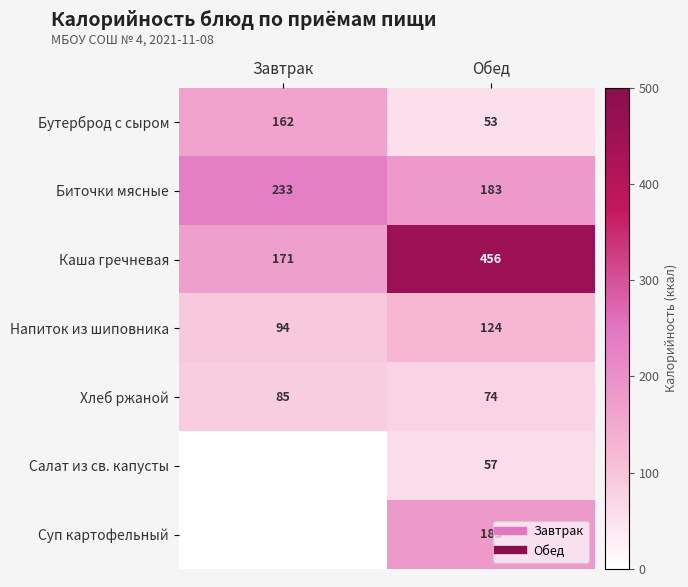

What is the difference between the maximum and minimum values in the Биточки мясные series?

49.5